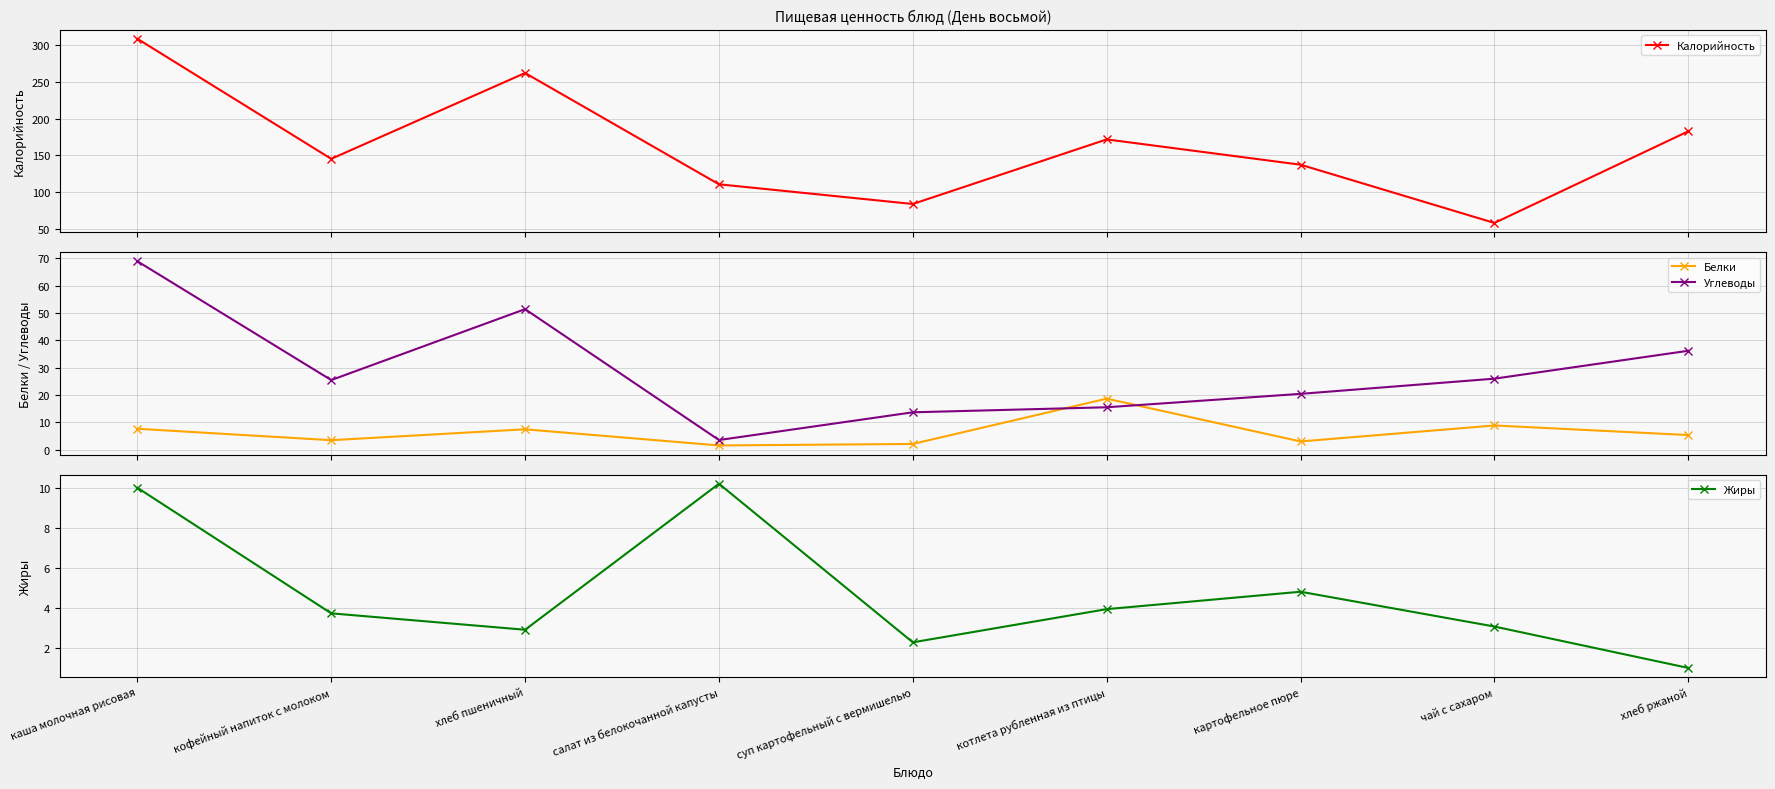

What is the highest value of the Жиры series?

10.2